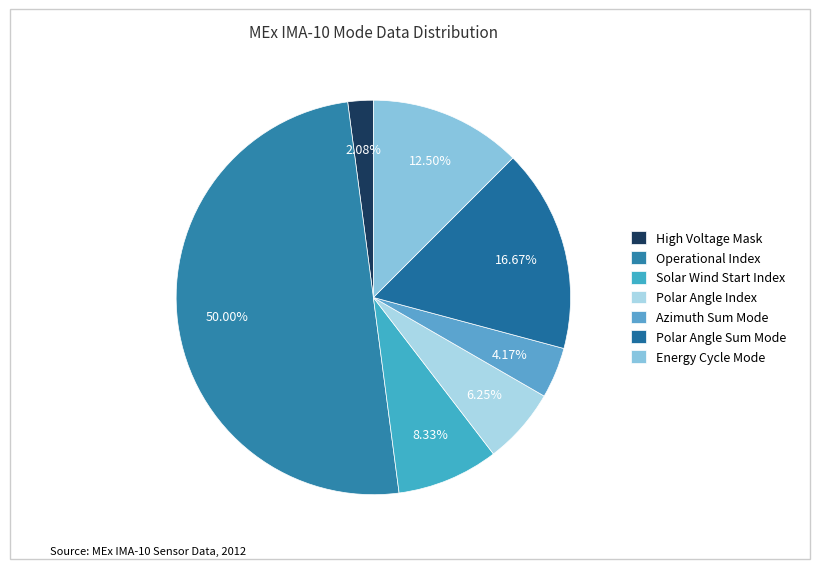

To the nearest percent, what portion does Azimuth Sum Mode represent?

4%